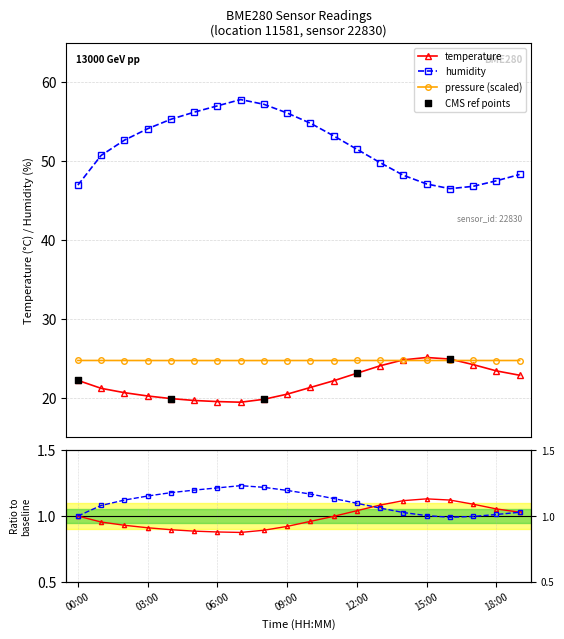

Is the value of humidity at 06:00 greater than the value of pressure_norm at 05:00?

Yes